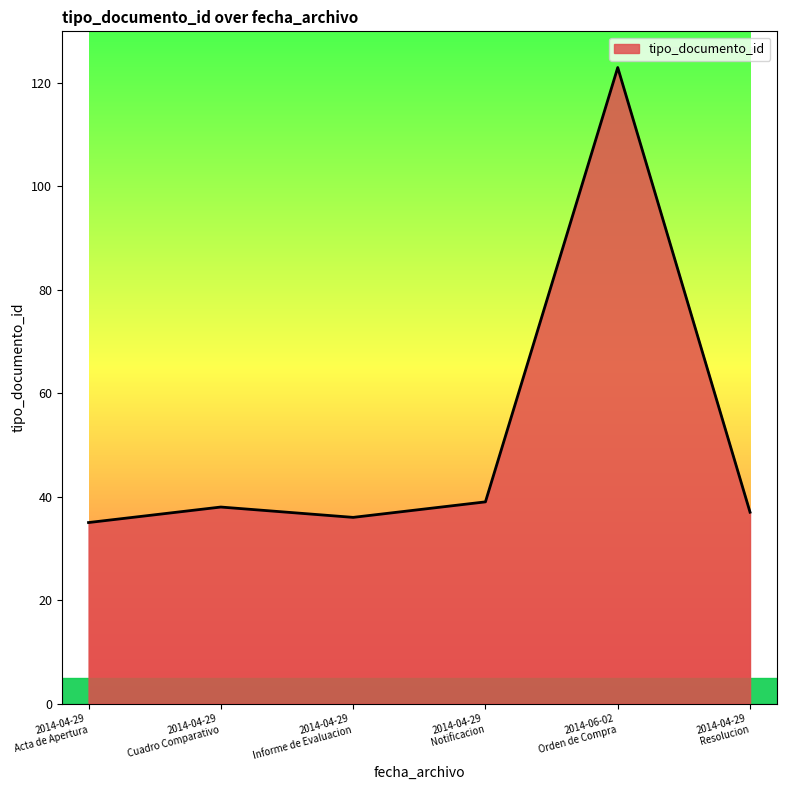

What is the minimum value shown in the chart?

35